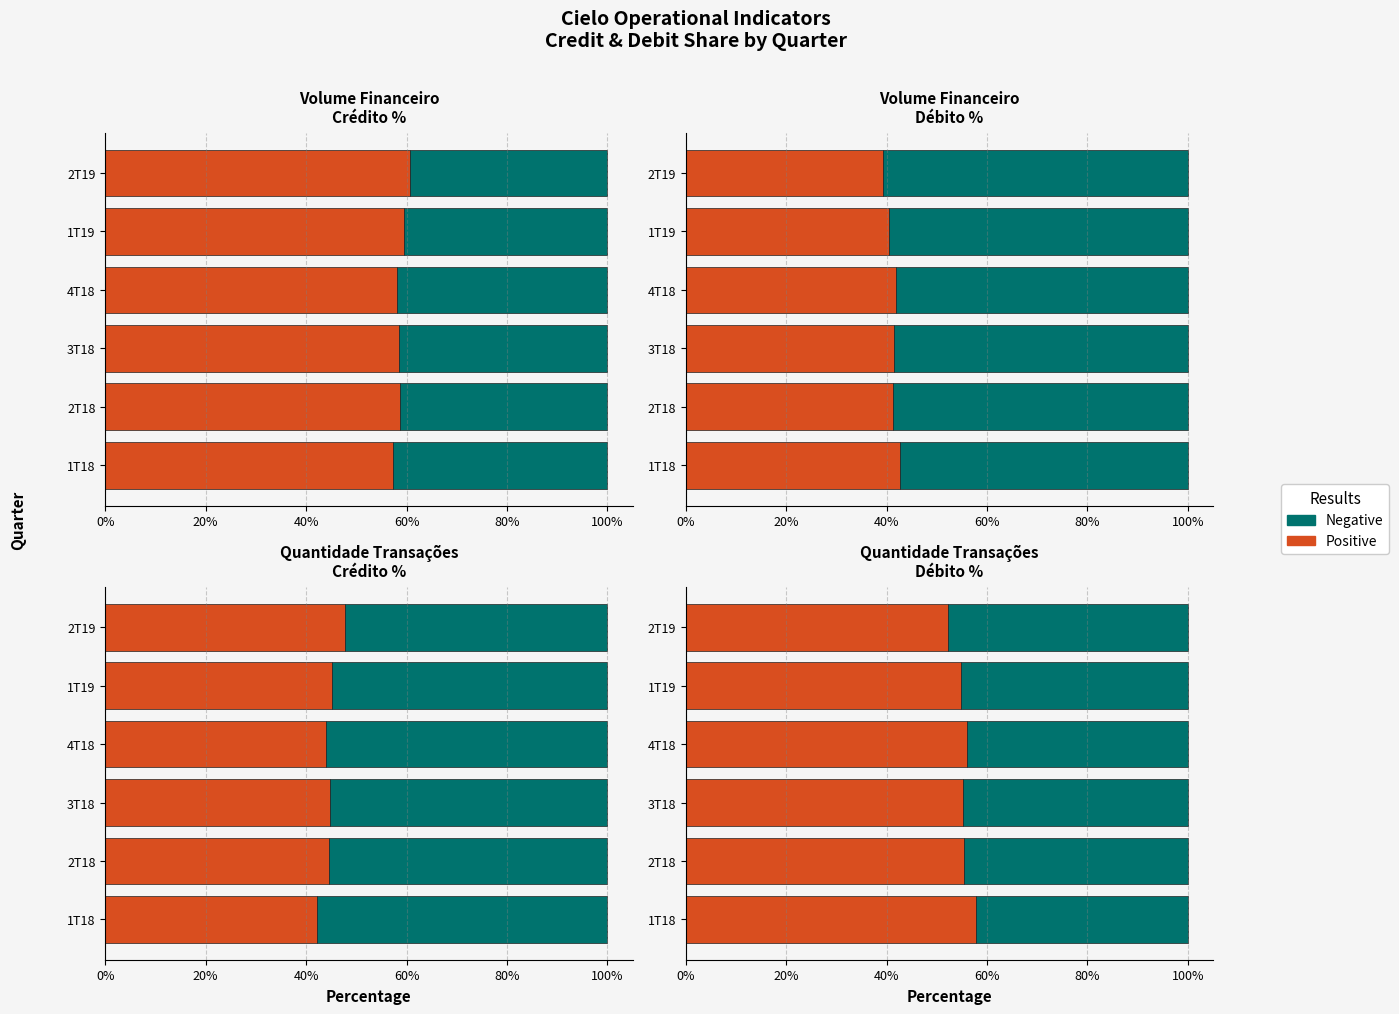

The Positive series shows 0.4 at 2T18. True or false?

False